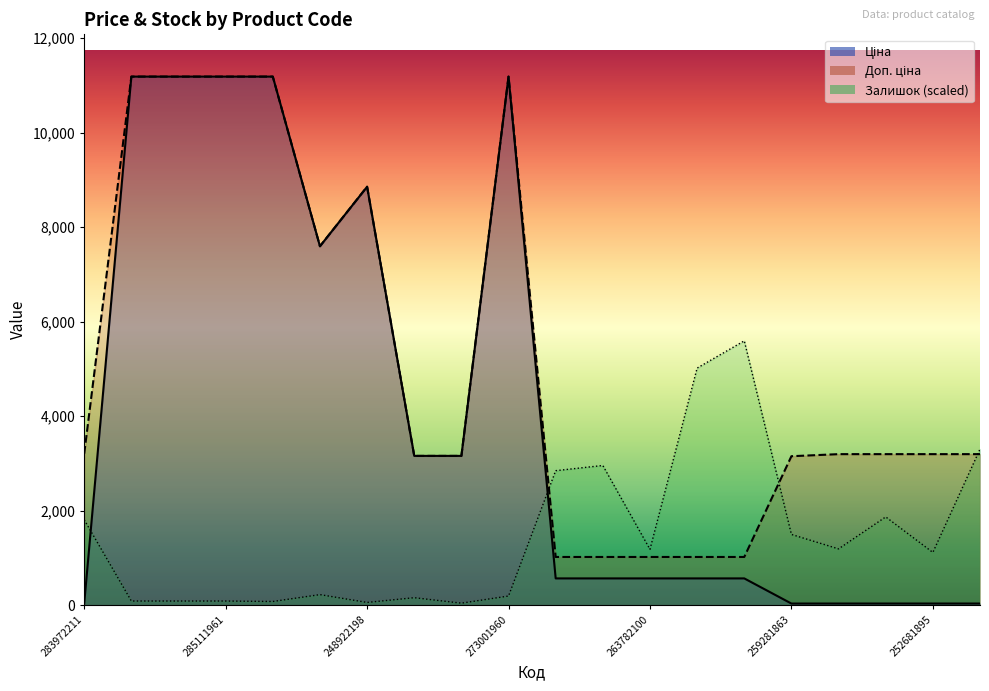

True or false: Залишок and Ціна cross at least once.

True